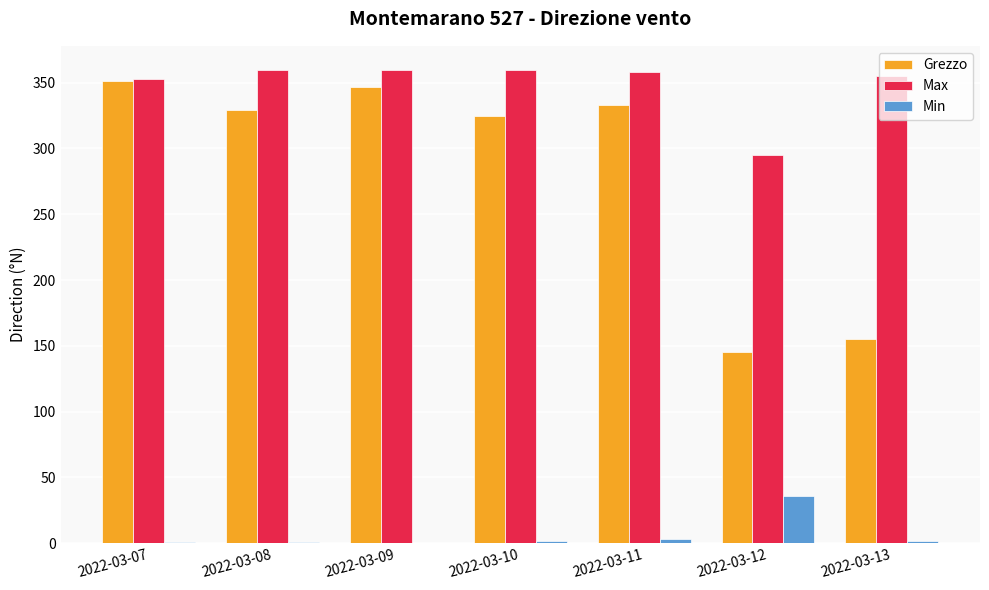

Is the value of Min at 2022-03-08 greater than the value of Grezzo at 2022-03-10?

No